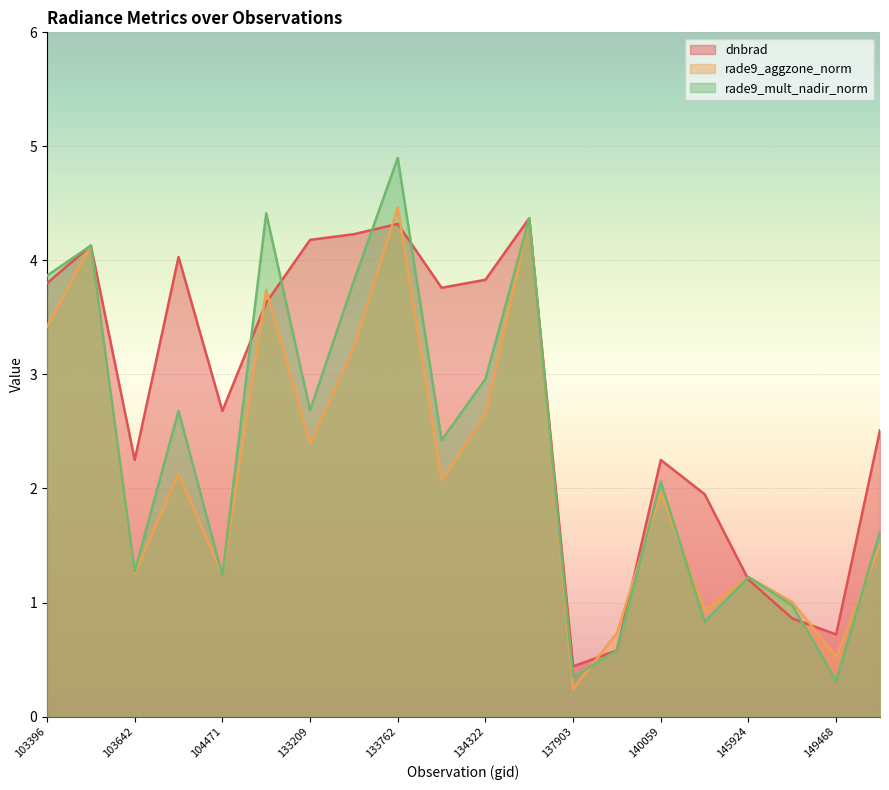

List the series in order of their peak value, highest first.

rade9_mult_nadir_norm, rade9_aggzone_norm, dnbrad